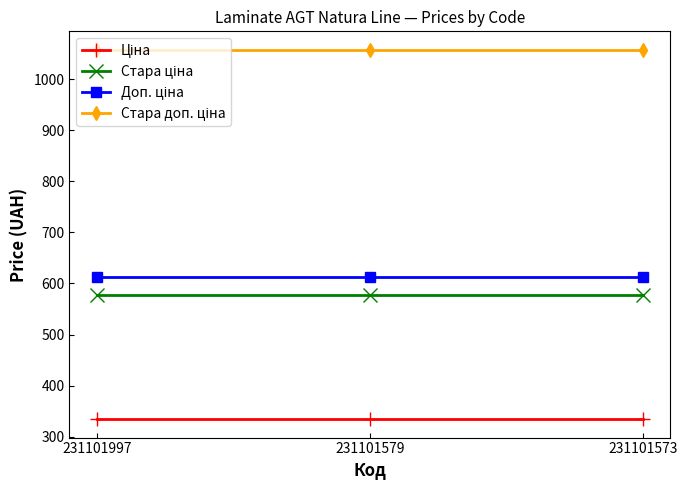

At how many categories does at least one series exceed 1008?

3